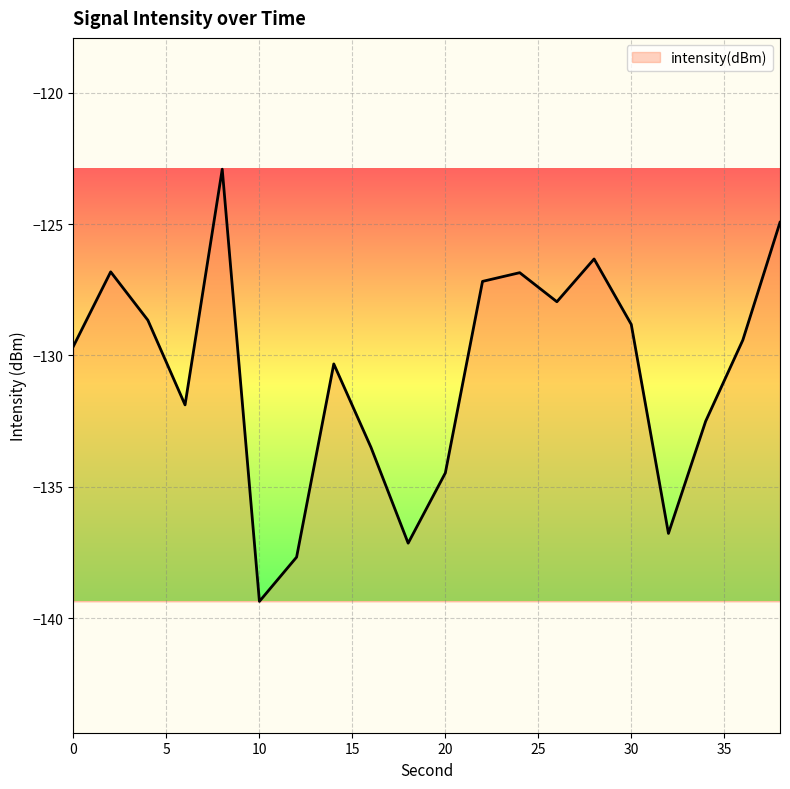

What is the difference between the maximum and minimum values?

16.5